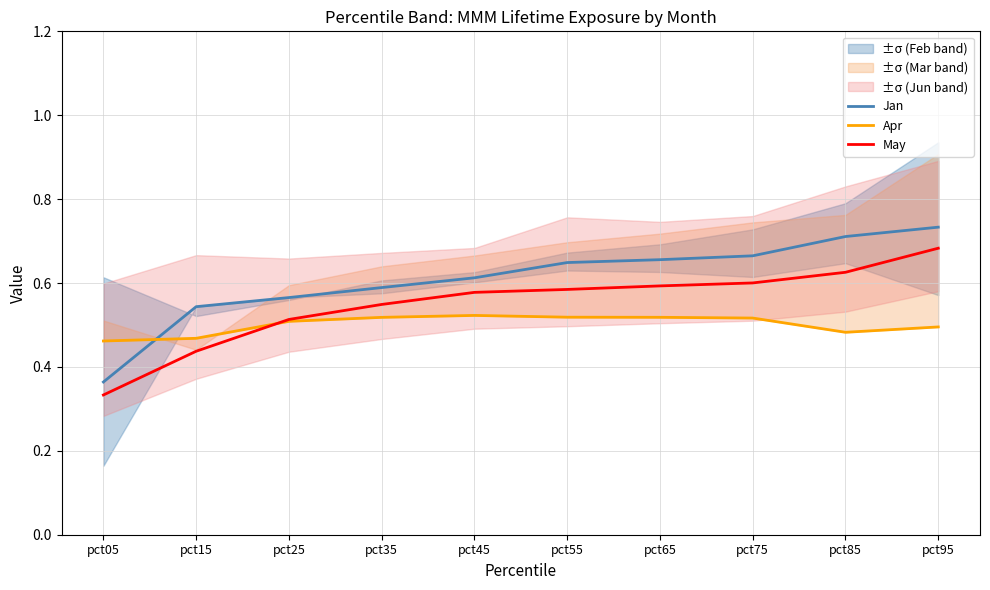

Reading left to right, transcribe all the data shown in this chart.

Jan: pct05=0.4	pct15=0.5	pct25=0.6	pct35=0.6	pct45=0.6	pct55=0.6	pct65=0.7	pct75=0.7	pct85=0.7	pct95=0.7
Apr: pct05=0.5	pct15=0.5	pct25=0.5	pct35=0.5	pct45=0.5	pct55=0.5	pct65=0.5	pct75=0.5	pct85=0.5	pct95=0.5
May: pct05=0.3	pct15=0.4	pct25=0.5	pct35=0.5	pct45=0.6	pct55=0.6	pct65=0.6	pct75=0.6	pct85=0.6	pct95=0.7